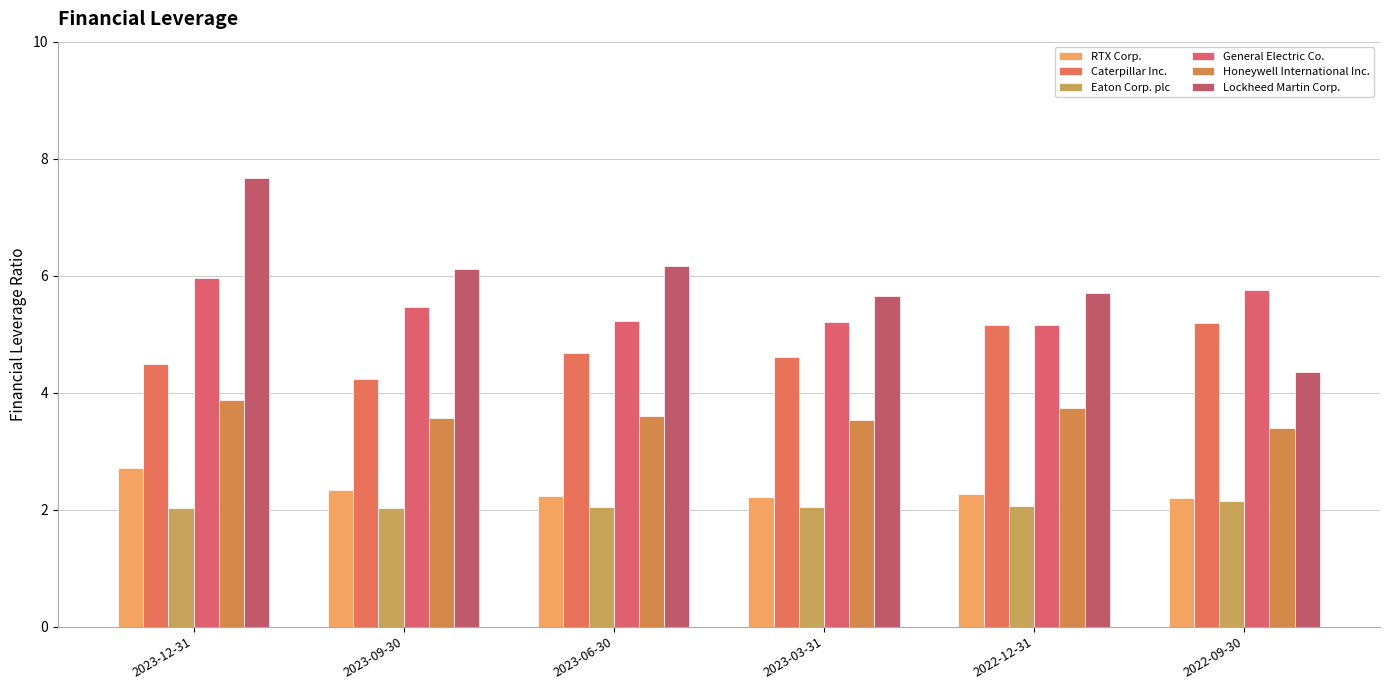

Reading left to right, transcribe all the data shown in this chart.

RTX Corp.: 2023-12-31=2.7	2023-09-30=2.3	2023-06-30=2.2	2023-03-31=2.2	2022-12-31=2.3	2022-09-30=2.2
Caterpillar Inc.: 2023-12-31=4.5	2023-09-30=4.2	2023-06-30=4.7	2023-03-31=4.6	2022-12-31=5.2	2022-09-30=5.2
Eaton Corp. plc: 2023-12-31=2.0	2023-09-30=2.0	2023-06-30=2.0	2023-03-31=2.0	2022-12-31=2.1	2022-09-30=2.1
General Electric Co.: 2023-12-31=6.0	2023-09-30=5.5	2023-06-30=5.2	2023-03-31=5.2	2022-12-31=5.2	2022-09-30=5.8
Honeywell International Inc.: 2023-12-31=3.9	2023-09-30=3.6	2023-06-30=3.6	2023-03-31=3.5	2022-12-31=3.7	2022-09-30=3.4
Lockheed Martin Corp.: 2023-12-31=7.7	2023-09-30=6.1	2023-06-30=6.2	2023-03-31=5.7	2022-12-31=5.7	2022-09-30=4.3